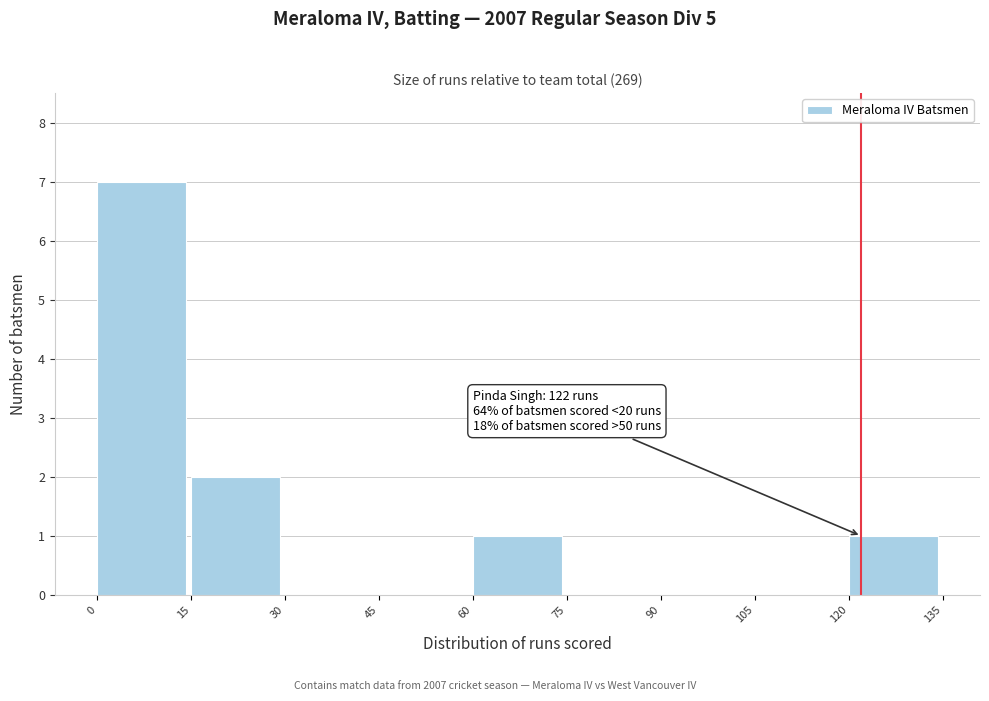

Over which range of the x-axis is the bar tallest?

0 to 15